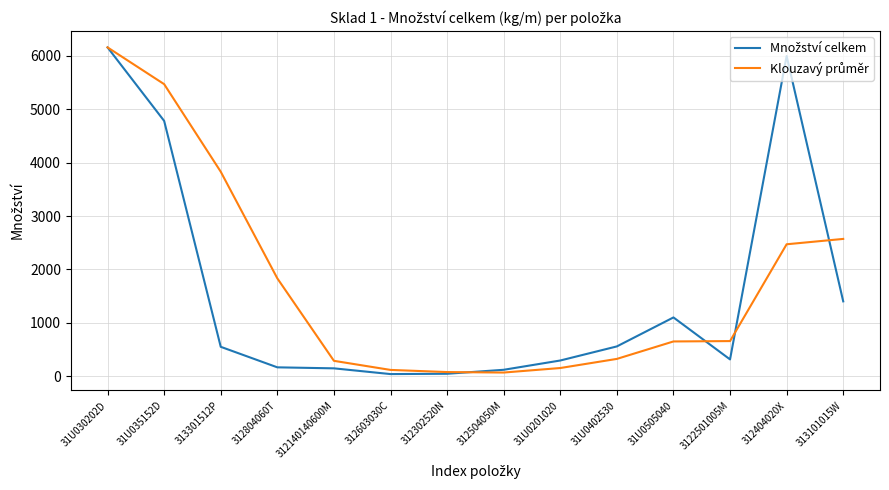

What is the spread (max minus min) of values at 312804060T?

1667.3